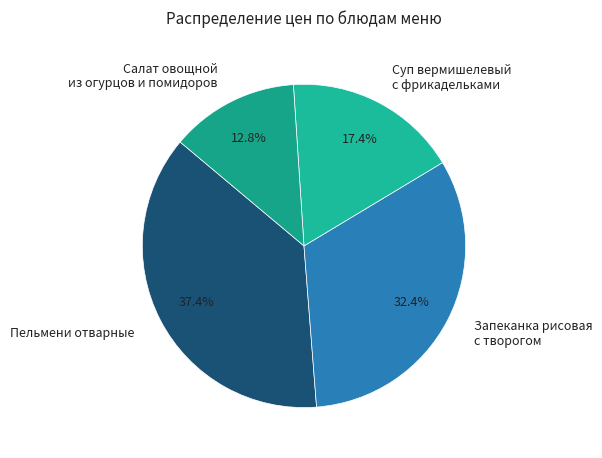

Do Суп вермишелевый с фрикадельками and Запеканка рисовая с творогом together represent more than half of the pie?

No